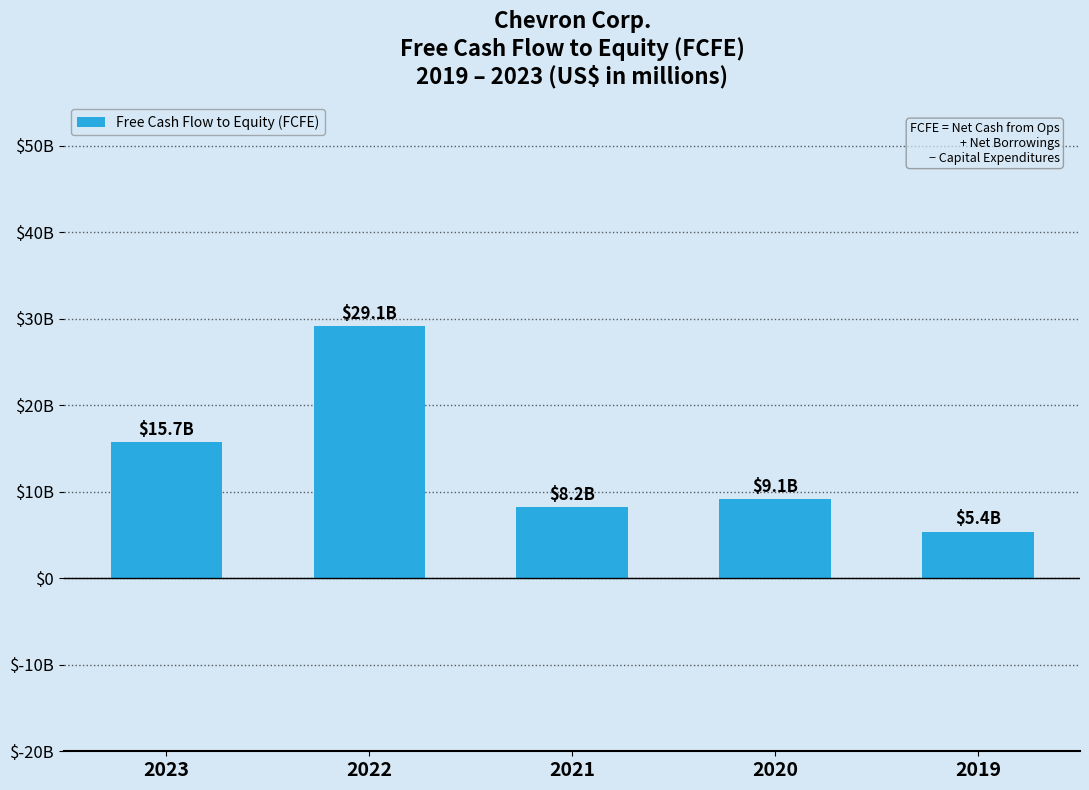

Does the chart contain any negative values?

No